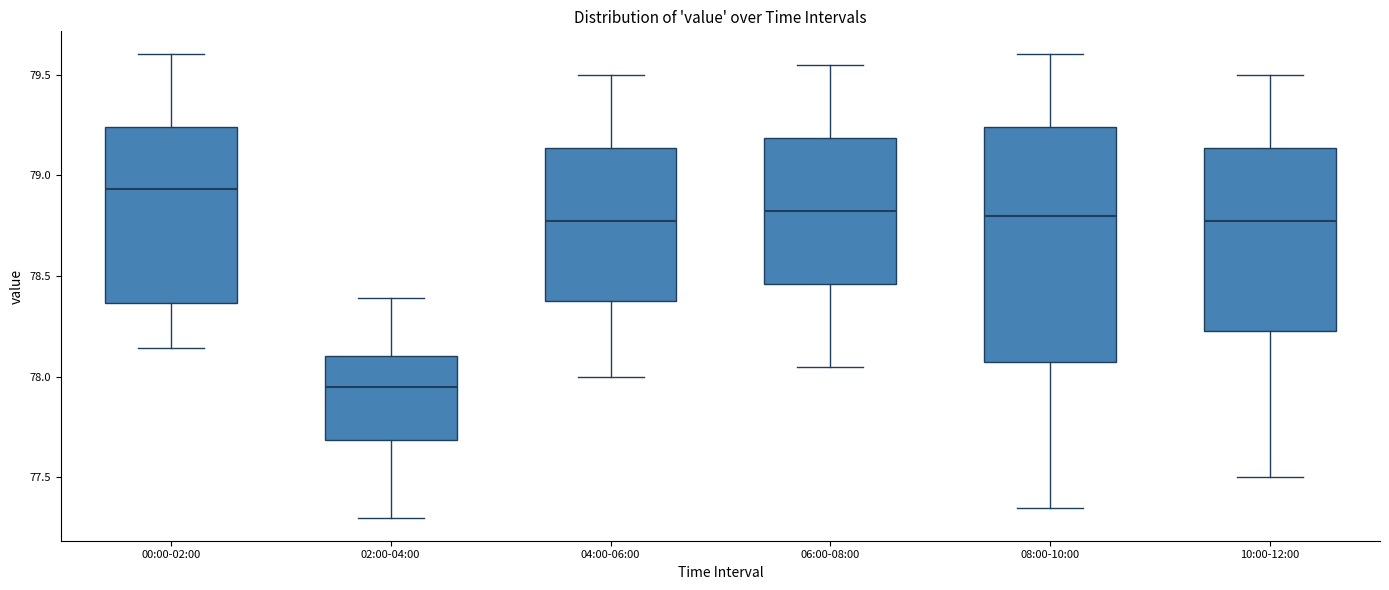

Which box has the lowest median line?

02:00-04:00